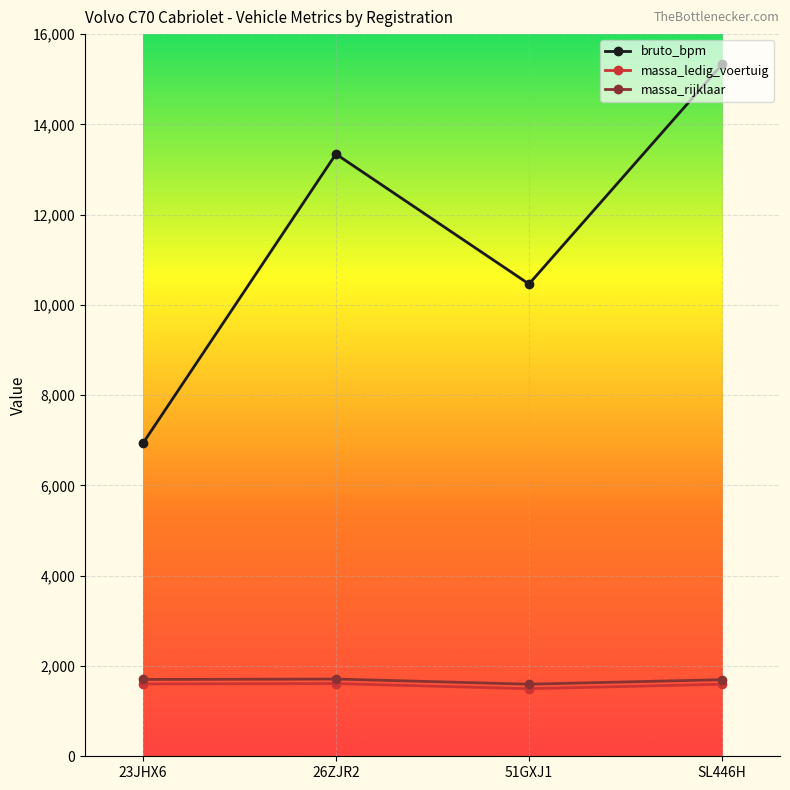

What is the difference between the highest and lowest values at 51GXJ1?

8966